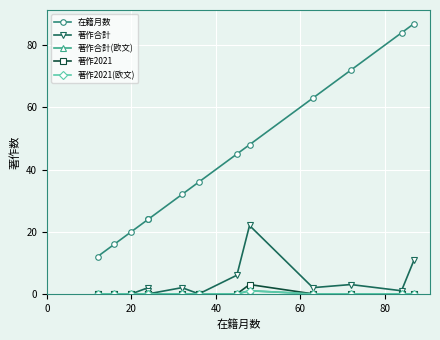

What is the difference between the maximum and minimum values in the 著作合計(欧文) series?

1